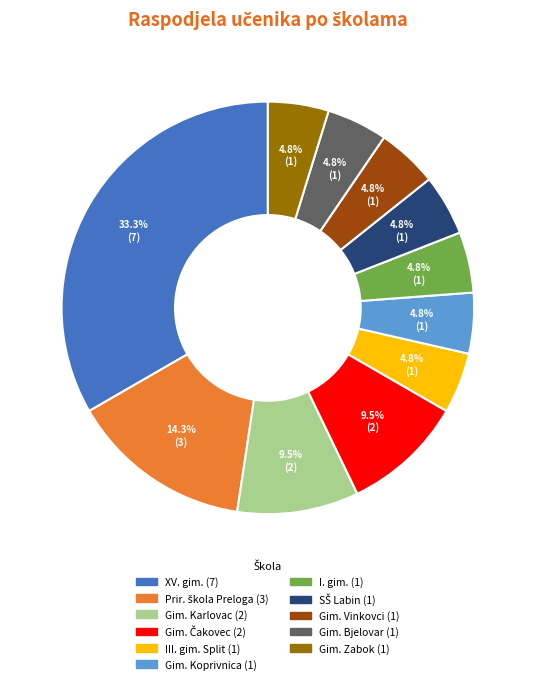

How many slices are in this pie chart?

11